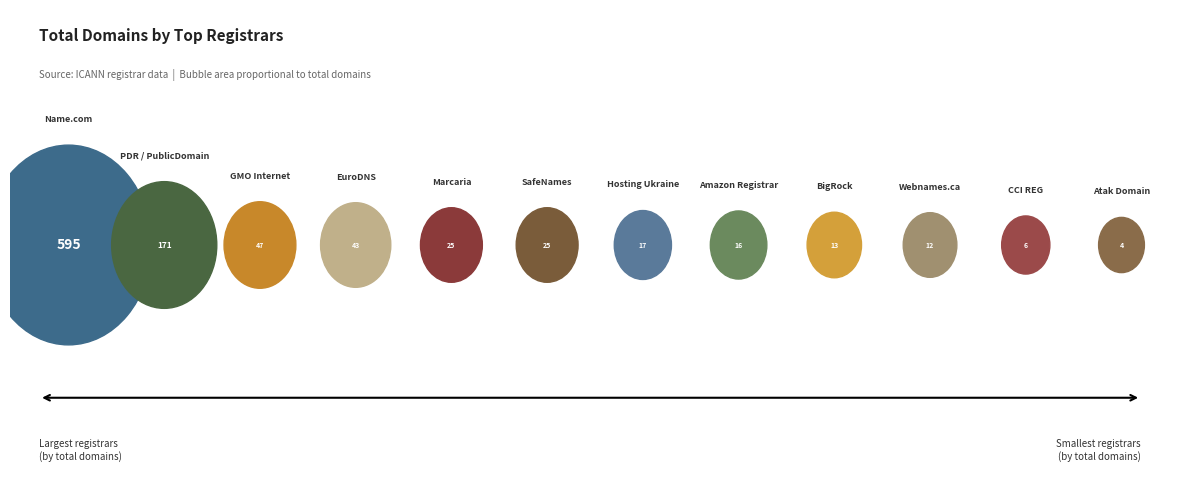

Is it true that Atak Domain Hosting is 6% of the pie?

False